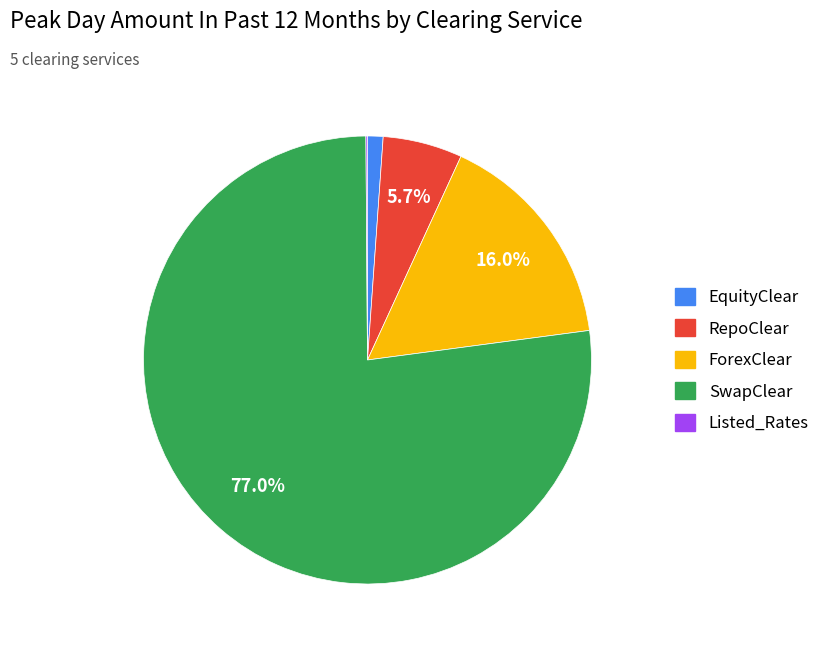

To the nearest percent, what is the difference between the largest and smallest slice percentages?

77%